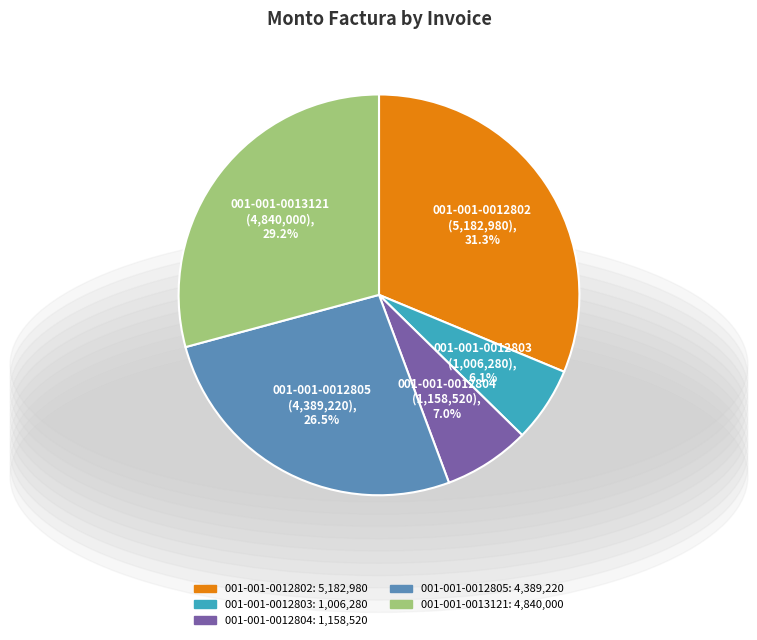

Which has a higher value, 001-001-0012803 or 001-001-0013121?

001-001-0013121